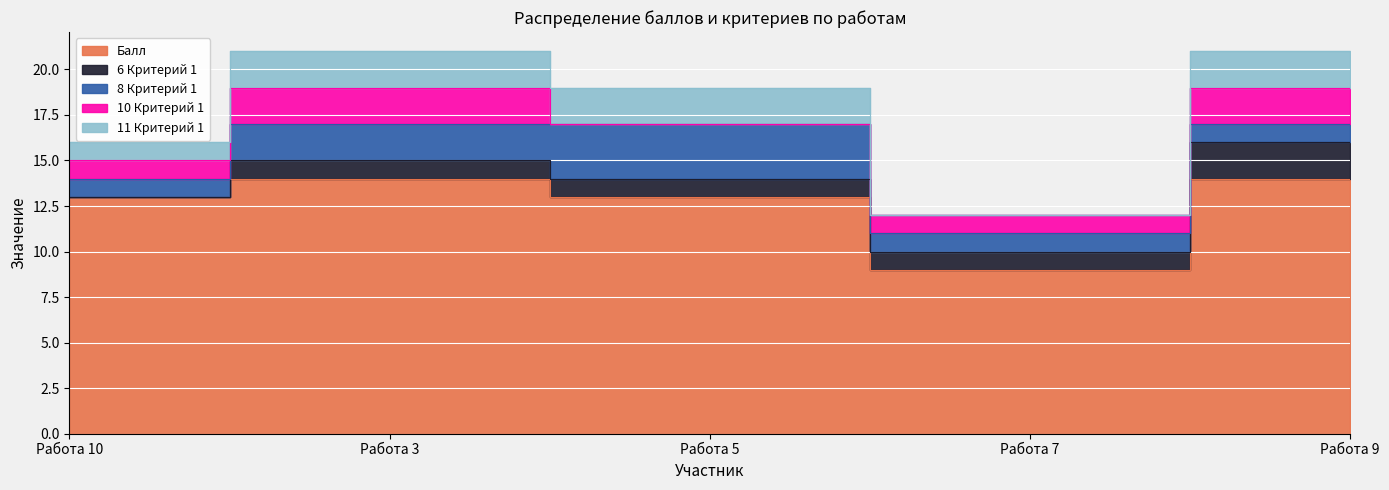

The 10 Критерий 1 series shows 1 at Работа 3. True or false?

False